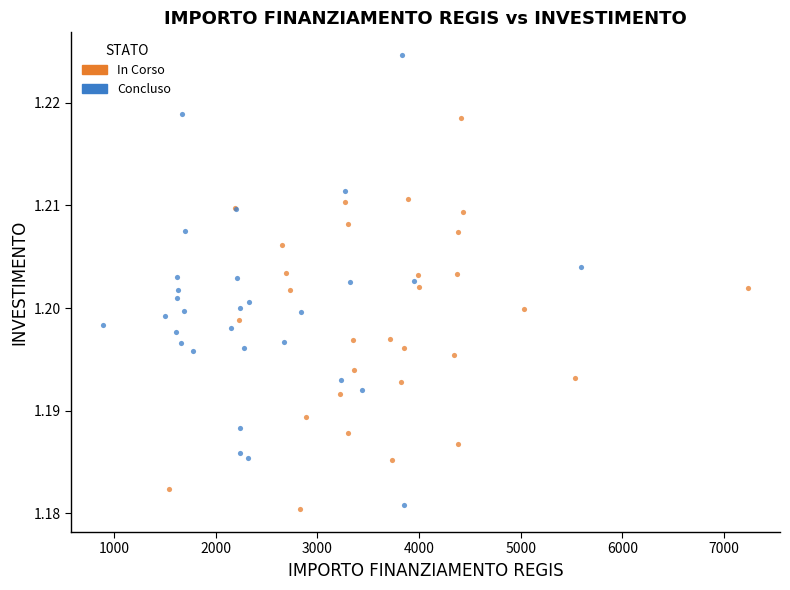

Which series has the largest Y range (max minus min)?

Concluso